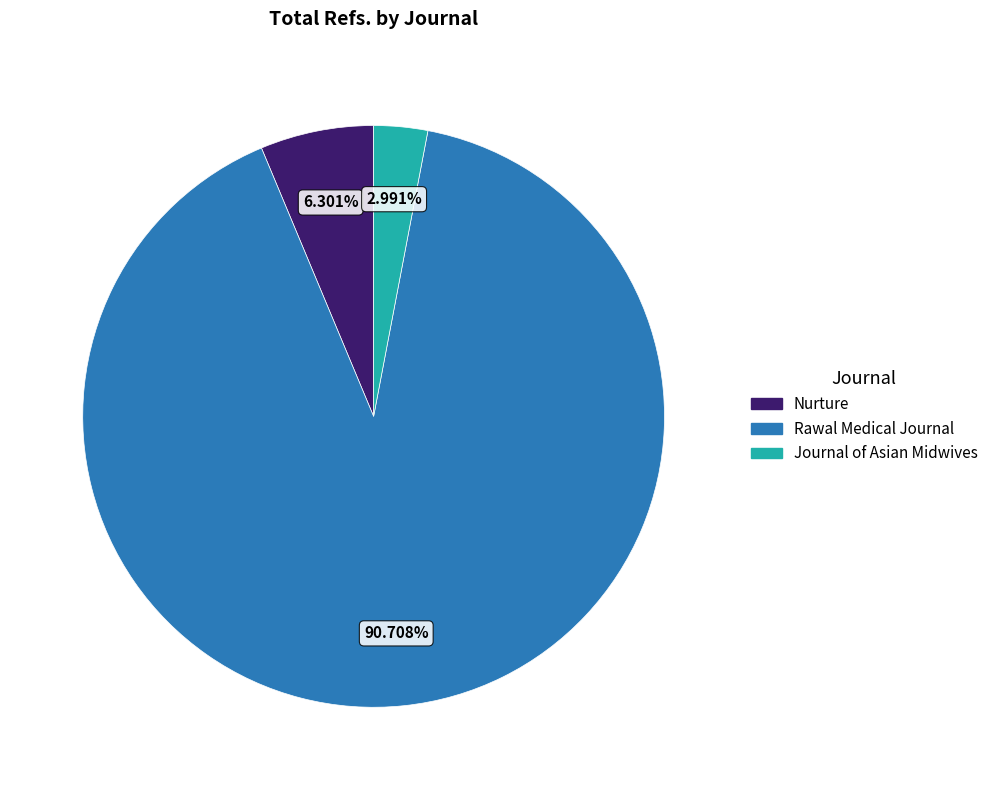

Is there a majority slice in this chart?

Yes